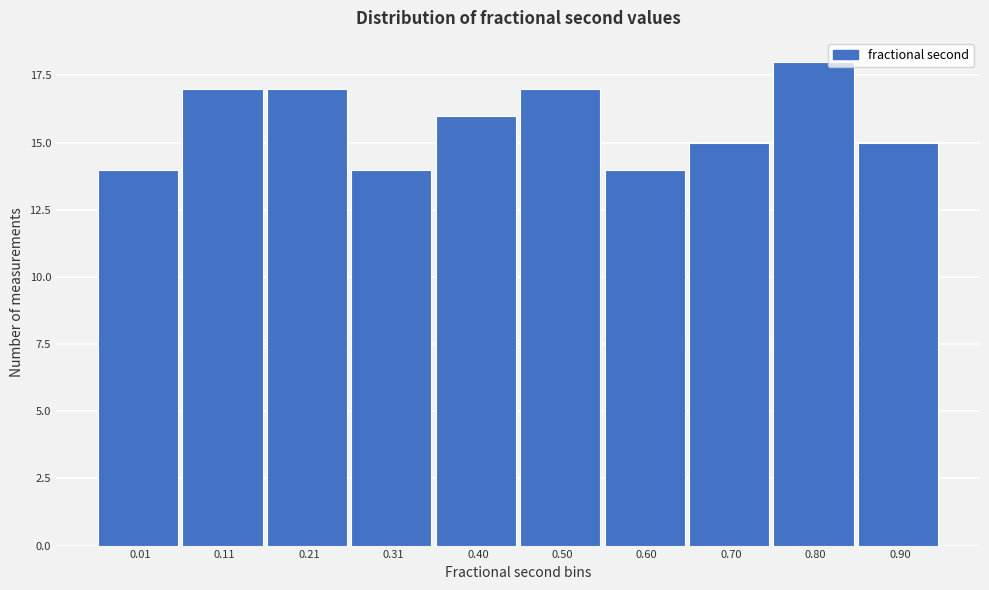

Reading left to right, transcribe all the data shown in this chart.

14	17	17	14	16	17	14	15	18	15